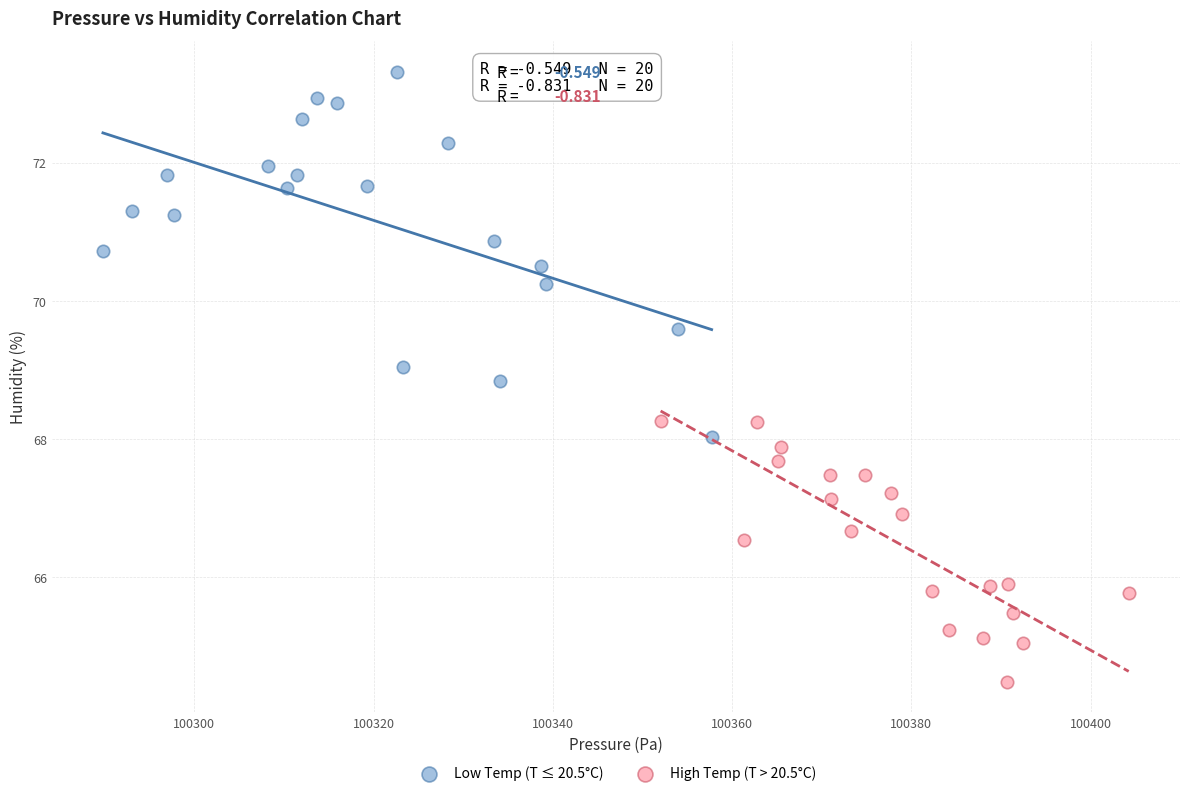

Which series contains the lowest Y value?

High Temp (T > 20.5°C)